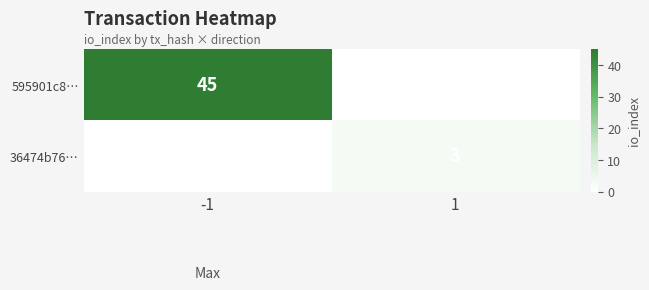

Is the value of 595901c8… at -1 greater than the value of 36474b76… at 1?

Yes